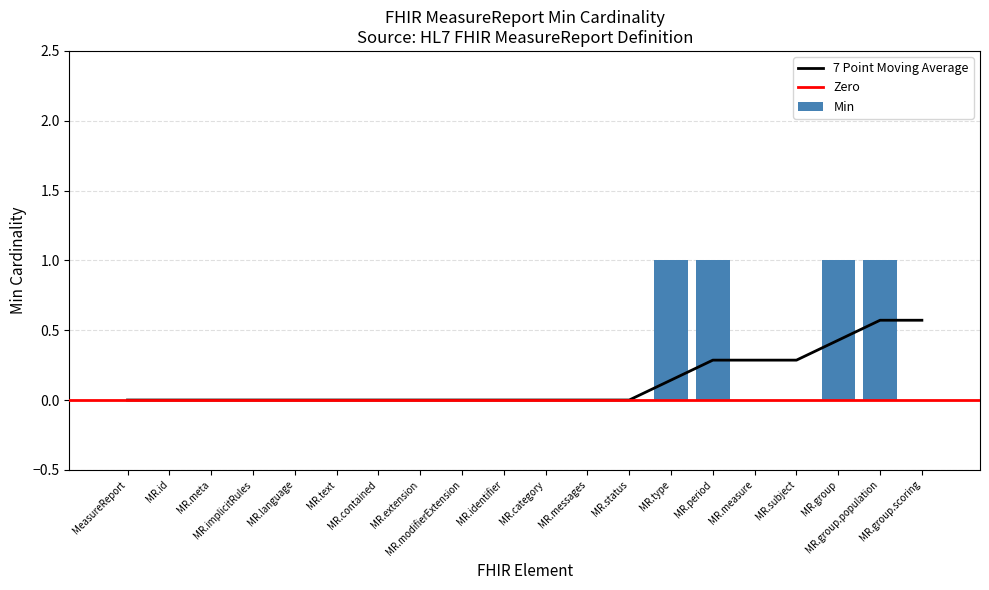

What is the sum of all Min values?

4